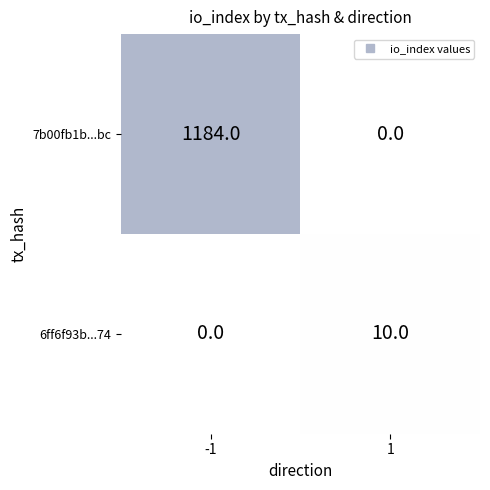

What is the approximate value of 7b00fb1b...bc at -1?

1184